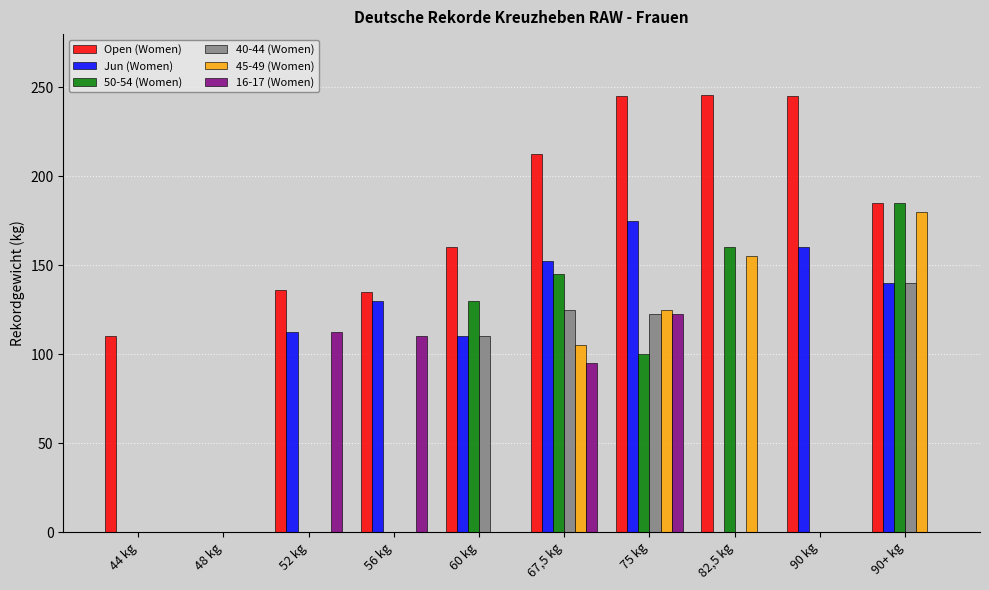

At which label does 50-54 (Women) reach its peak?

90+ kg